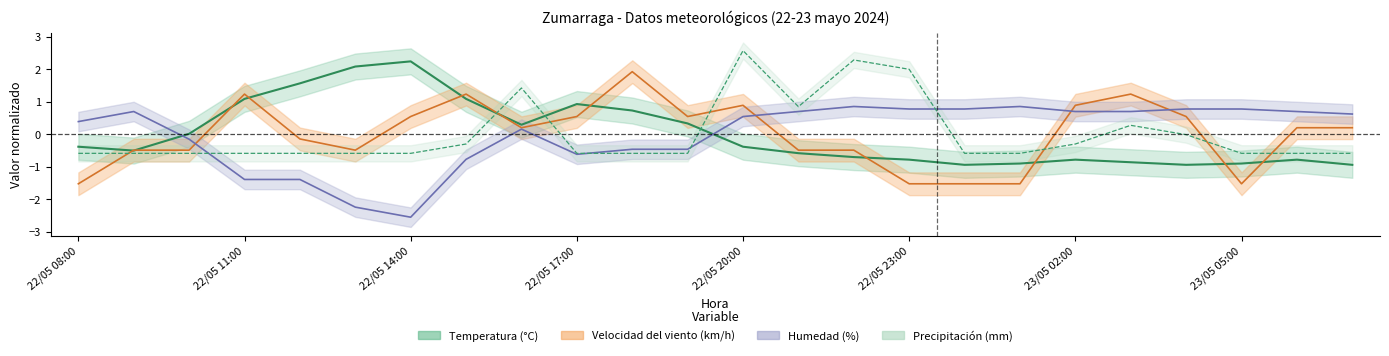

What position from the right is 23/05 07:00?

1